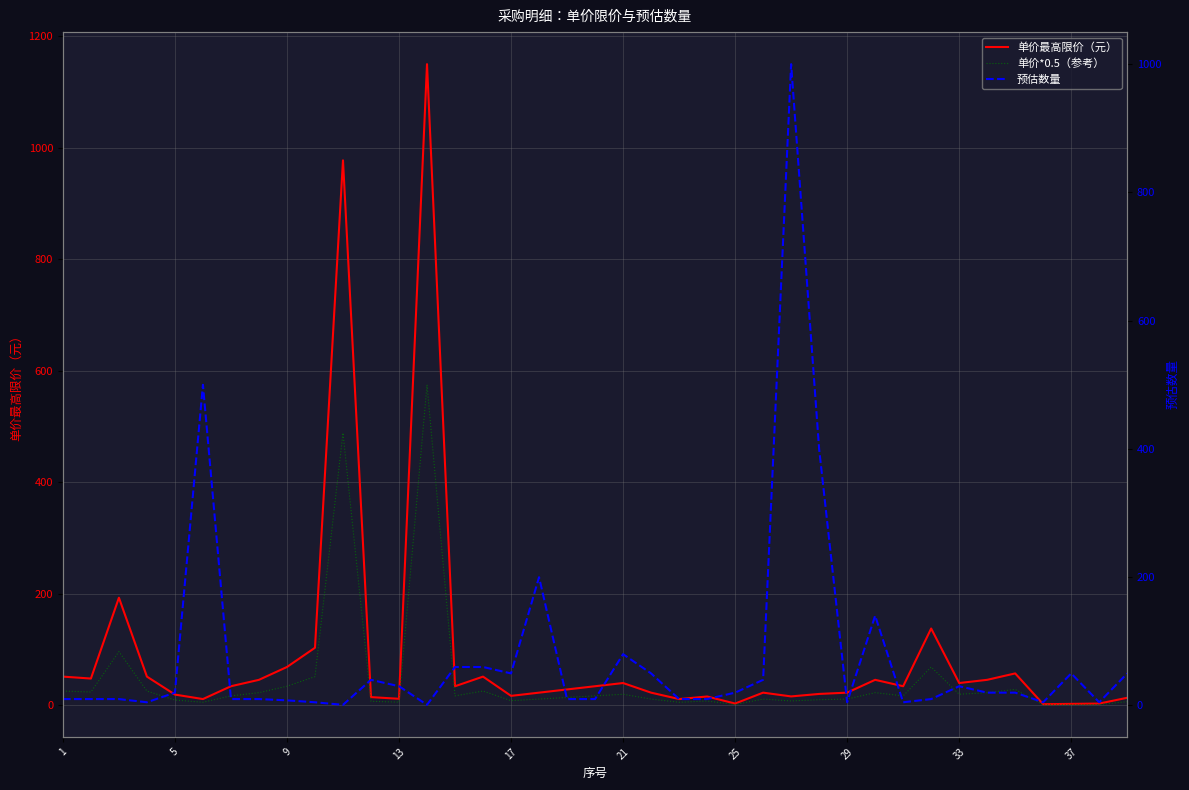

How many values in the 预估数量 series are below 20?

19